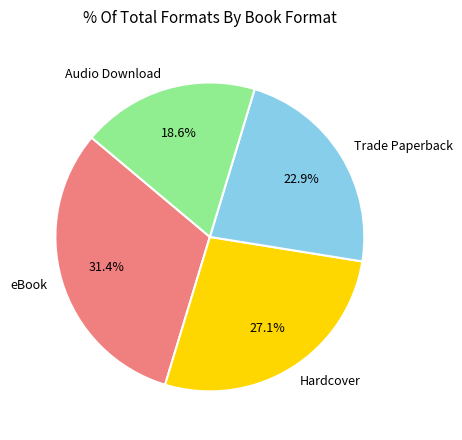

The Hardcover slice represents 27% of the pie. True or false?

True